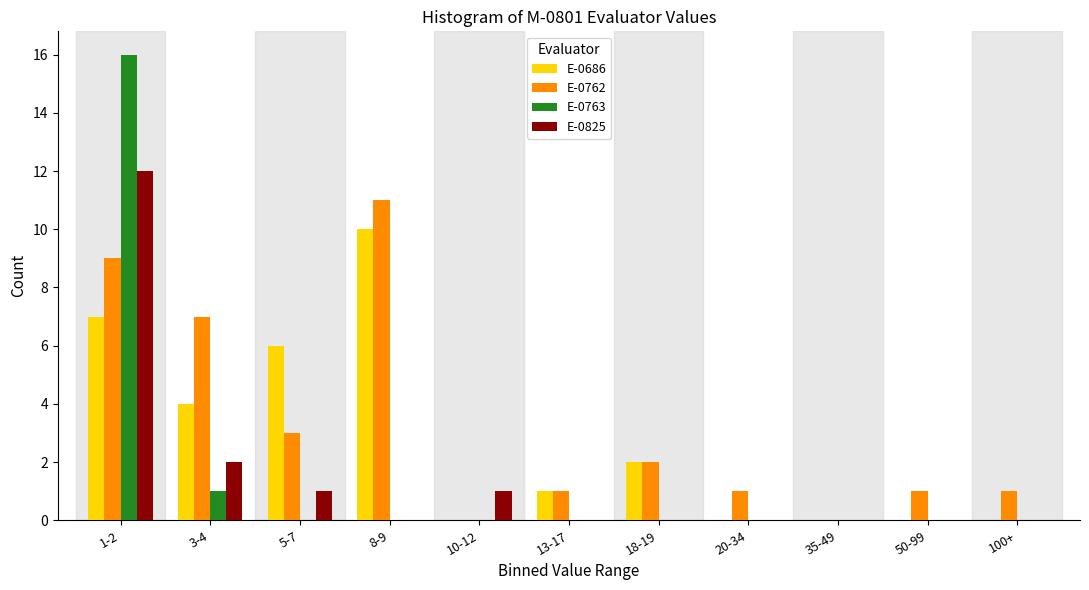

What is the maximum value for E-0825?

12